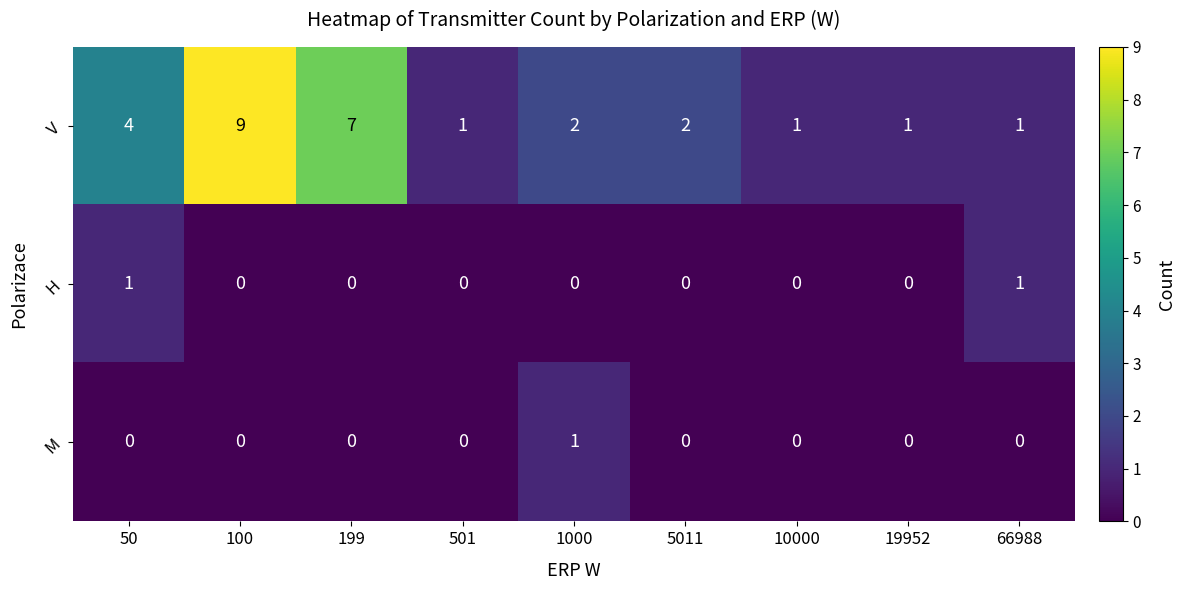

What is the maximum value shown in the chart?

9